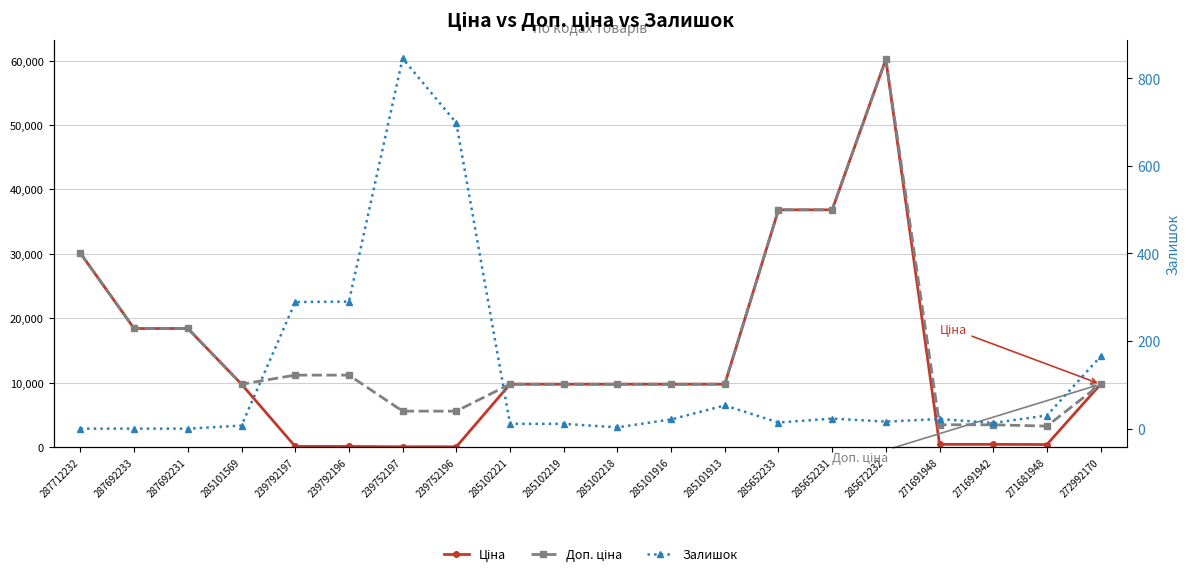

Reading left to right, list all the values displayed in this chart.

Ціна: 287712232=30102.8	287692233=18420.9	287692231=18420.9	285101569=9775.5	239792197=111.8	239792196=111.8	239752197=55.9	239752196=55.9	285102221=9775.5	285102219=9775.5	285102218=9775.5	285101916=9775.5	285101913=9775.5	285652233=36841.8	285652231=36841.8	285672232=60205.6	271691948=434.3	271691942=434.3	271681948=408.2	272992170=9775.5
Доп. ціна: 287712232=30102.8	287692233=18420.9	287692231=18420.9	285101569=9775.5	239792197=11182.0	239792196=11182.0	239752197=5591.0	239752196=5591.0	285102221=9775.5	285102219=9775.5	285102218=9775.5	285101916=9775.5	285101913=9775.5	285652233=36841.8	285652231=36841.8	285672232=60205.6	271691948=3474.1	271691942=3474.1	271681948=3265.8	272992170=9775.5
Залишок: 287712232=0.0	287692233=0.0	287692231=0.0	285101569=7.0	239792197=289.0	239792196=290.0	239752197=845.0	239752196=698.0	285102221=11.0	285102219=11.0	285102218=3.0	285101916=21.0	285101913=53.0	285652233=14.0	285652231=23.0	285672232=16.0	271691948=22.0	271691942=13.0	271681948=30.0	272992170=165.0